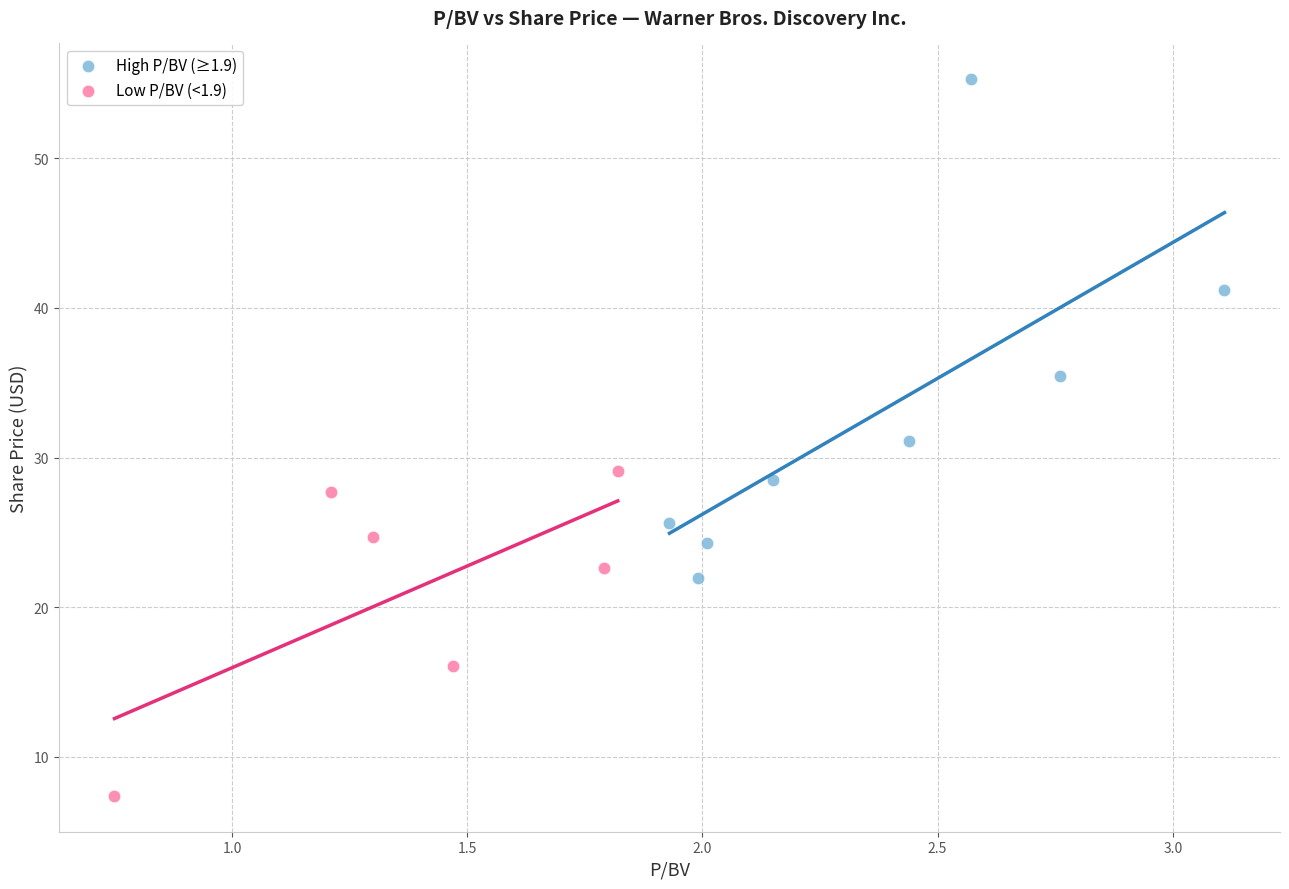

Which series has the widest spread of Y values?

High P/BV (≥1.9)